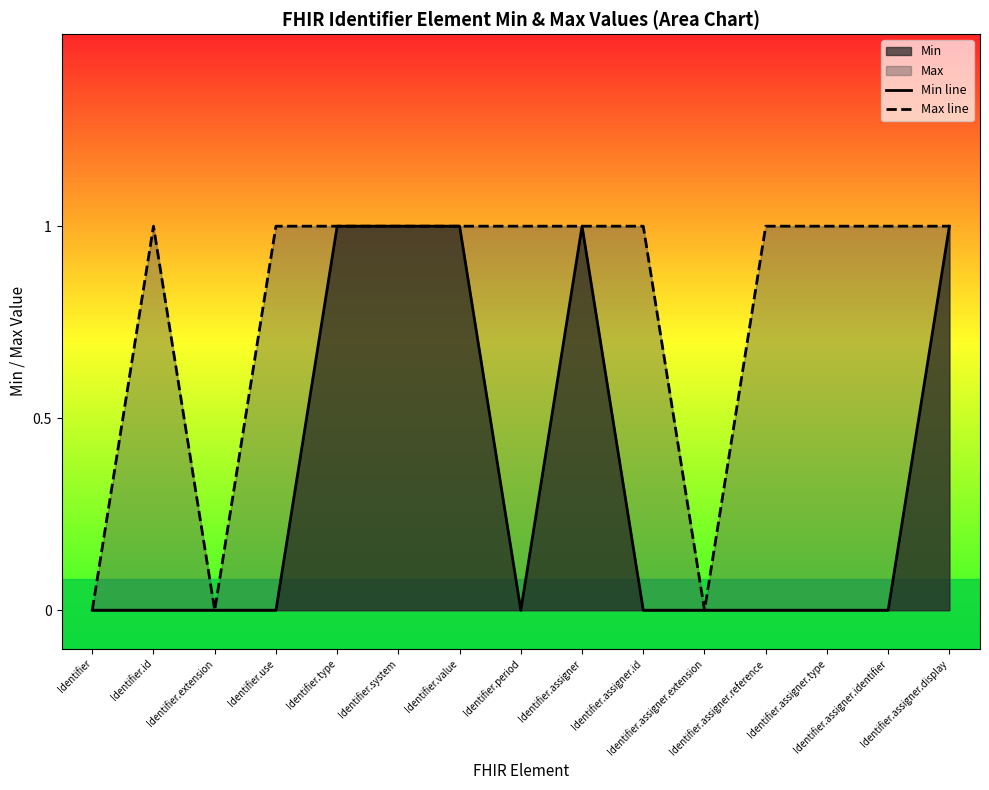

How many lines are shown in the chart?

2